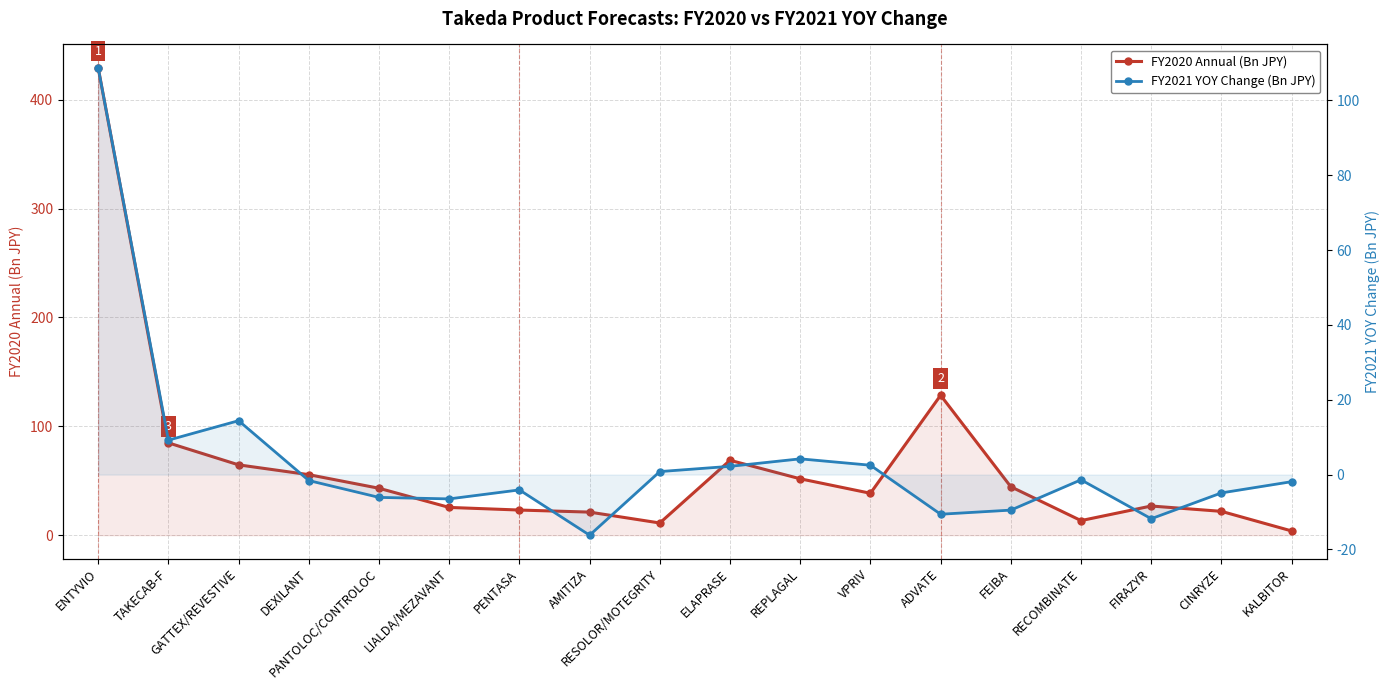

At which category is the sum across all series the highest?

ENTYVIO